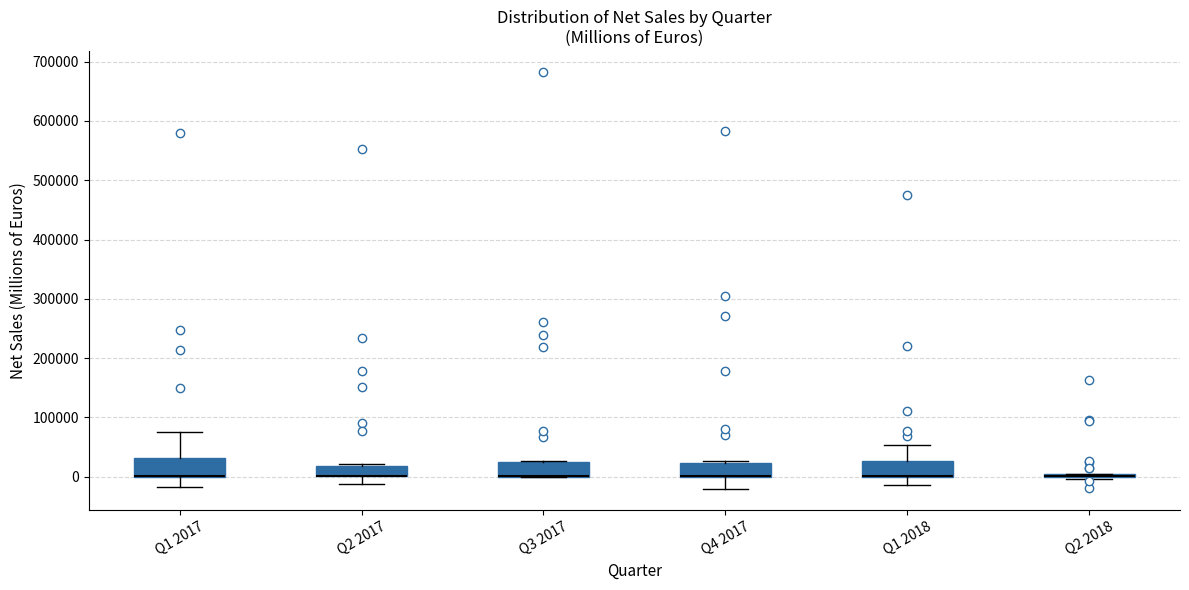

Reading left to right, read every box against the y-axis: the position of its median line, the range the box covers, and the ends of its whiskers. The values are not printed on the chart, so give them approximately, as read against the axis.

Q1 2017: median 0 (drawn on the box's lower edge), box 0 to 30000, whiskers -20000 to 80000
Q2 2017: median 0 (drawn on the box's lower edge), box 0 to 20000, whiskers -10000 to 20000 (just above the box's upper edge)
Q3 2017: median 0 (drawn on the box's lower edge), box 0 to 30000, whiskers 0 to 30000
Q4 2017: median 0 (drawn on the box's lower edge), box 0 to 20000, whiskers -20000 to 30000
Q1 2018: median 0 (drawn on the box's lower edge), box 0 to 30000, whiskers -10000 to 50000
Q2 2018: box collapsed to a line at 0, whiskers 0 to 0